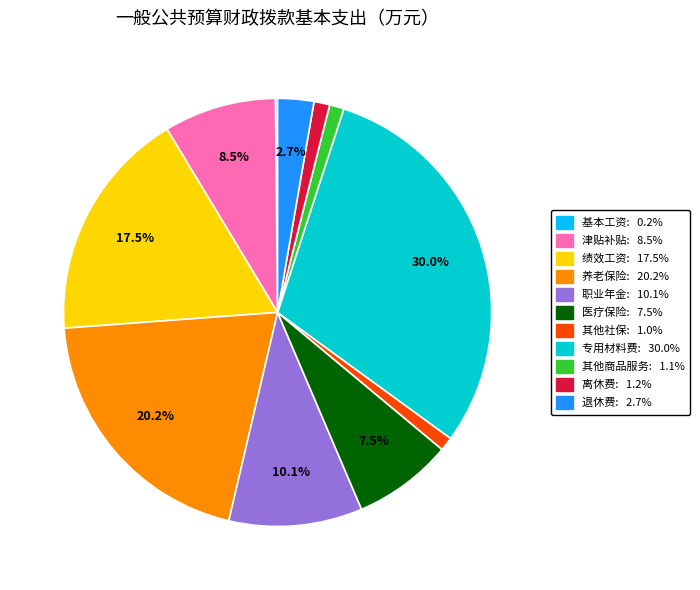

Does any single category account for the majority?

No